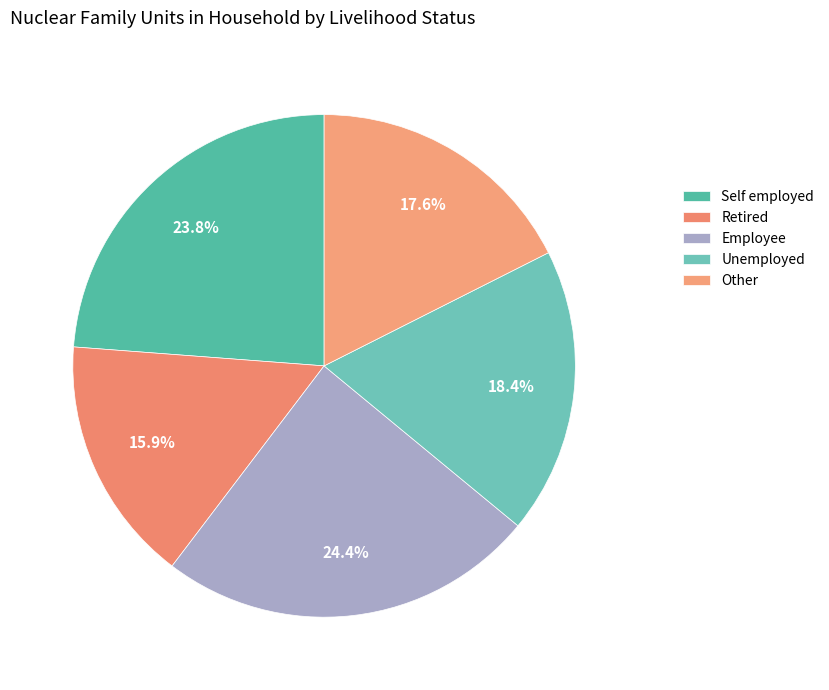

Do Other and Self employed together represent more than half of the pie?

No